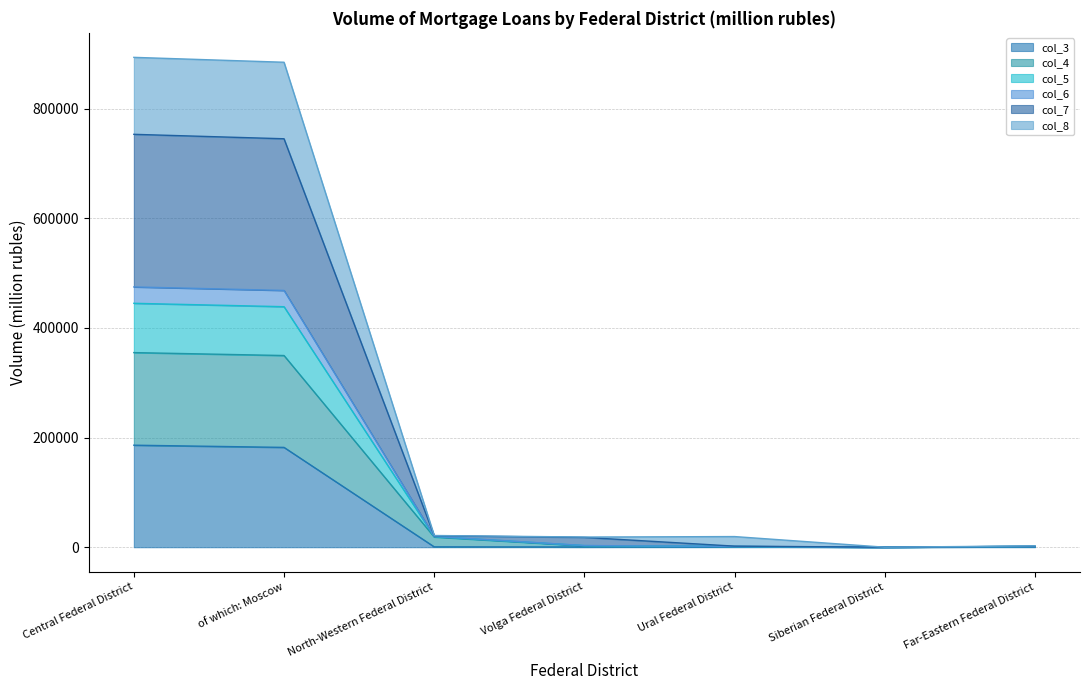

True or false: col_5 and col_4 intersect in this chart.

False